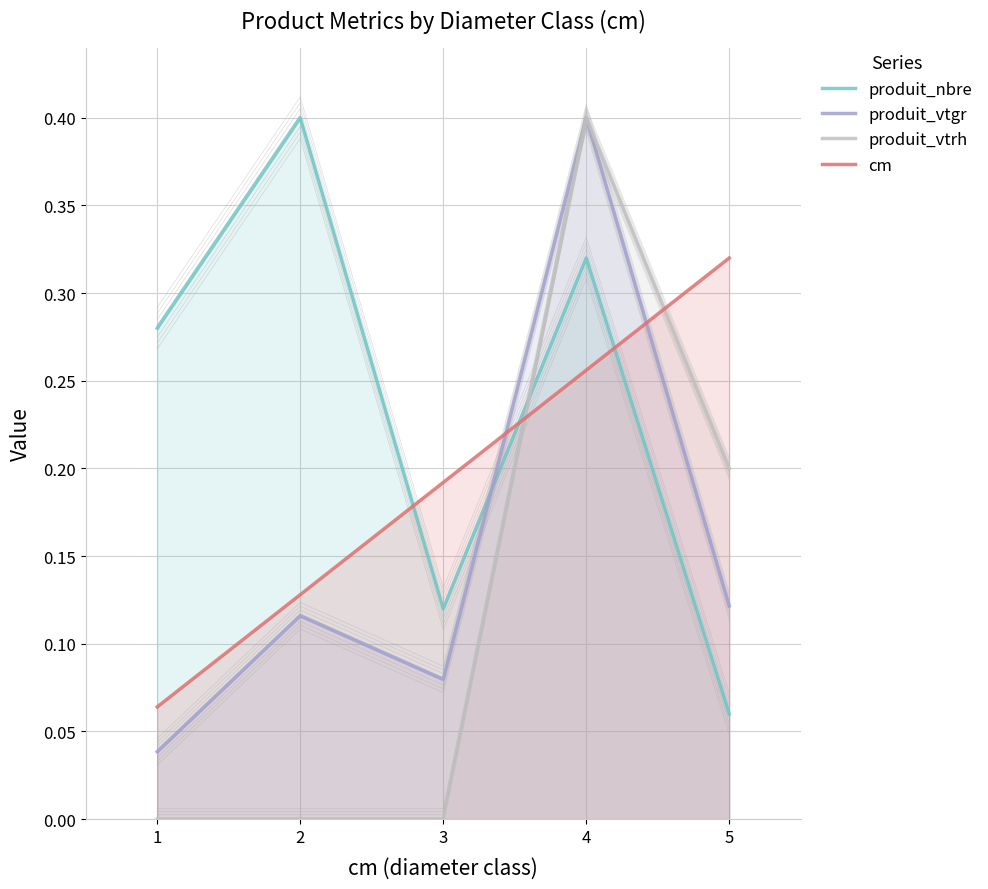

How many interior local peaks does the produit_vtrh series have?

1